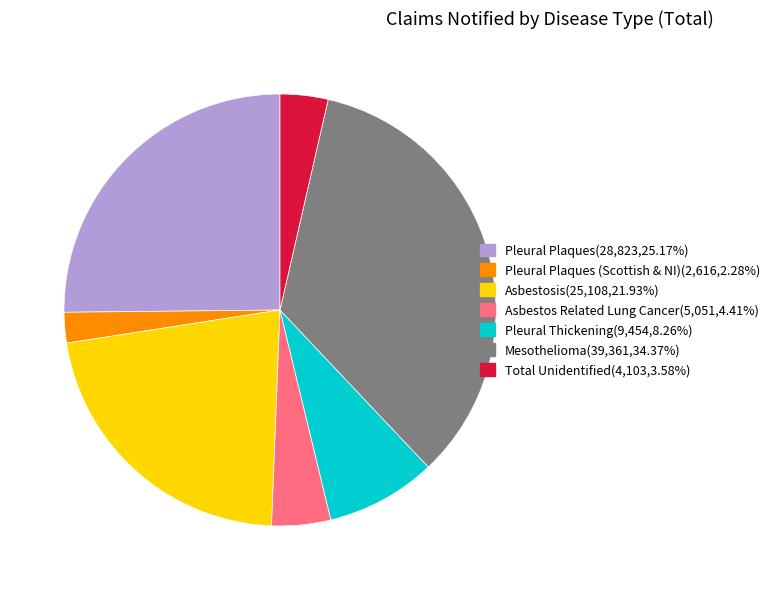

How many slices are in this pie chart?

7